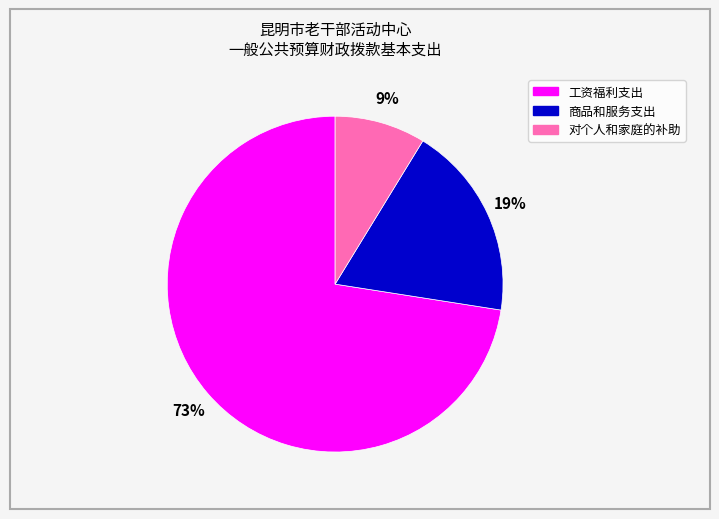

To the nearest percent, what is the average slice percentage?

33%